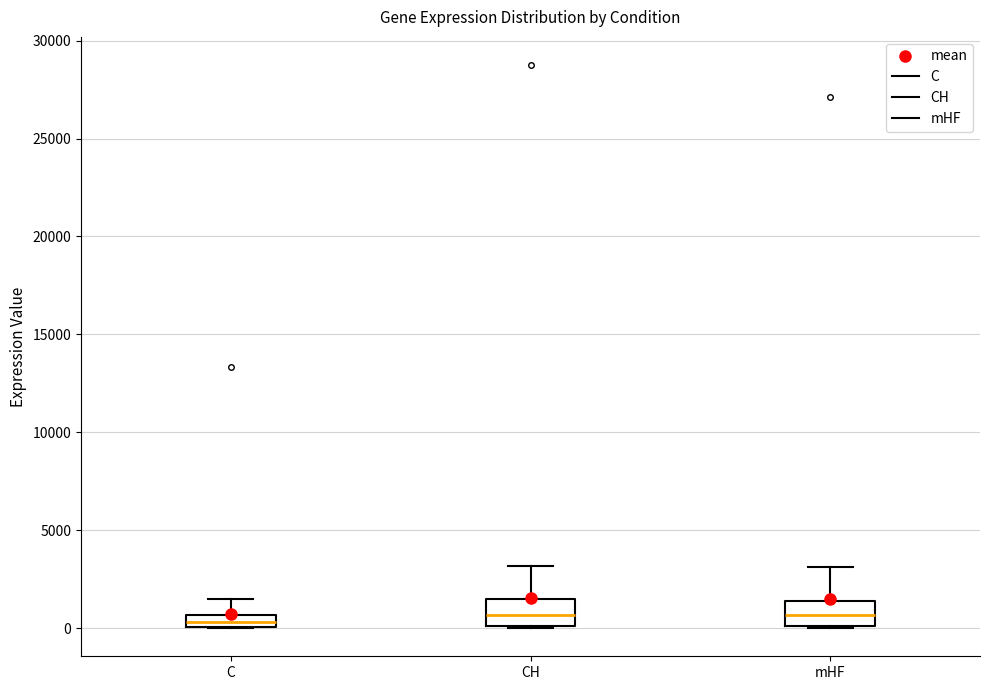

Where does the median line of the box for mHF sit on the y-axis? The values are not printed on the chart, so give them approximately, as read against the axis.

500